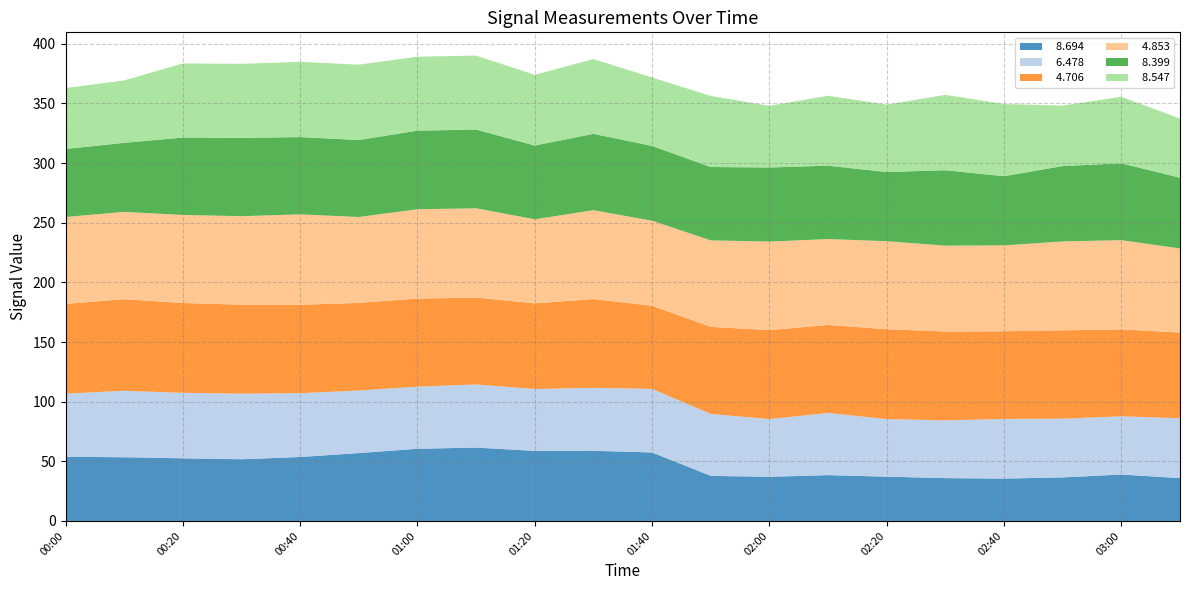

Reading left to right, list all the values displayed in this chart.

  8.694: 00:00=53.8	00:10=53.4	00:20=52.5	00:30=51.7	00:40=53.6	00:50=56.9	01:00=60.5	01:10=61.5	01:20=58.7	01:30=58.8	01:40=57.4	01:50=37.8	02:00=37.0	02:10=38.4	02:20=37.1	02:30=35.9	02:40=35.5	02:50=36.5	03:00=38.9	03:10=35.9
  6.478: 00:00=52.9	00:10=55.7	00:20=54.9	00:30=55.0	00:40=53.5	00:50=52.4	01:00=52.1	01:10=52.9	01:20=51.9	01:30=52.8	01:40=53.3	01:50=51.9	02:00=48.4	02:10=52.1	02:20=48.3	02:30=48.4	02:40=50.0	02:50=49.2	03:00=48.8	03:10=50.2
  4.706: 00:00=75.3	00:10=76.8	00:20=75.3	00:30=74.6	00:40=74.1	00:50=73.5	01:00=73.8	01:10=72.9	01:20=71.8	01:30=74.4	01:40=69.7	01:50=73.0	02:00=74.6	02:10=73.8	02:20=75.3	02:30=74.5	02:40=73.5	02:50=74.1	03:00=72.9	03:10=71.8
  4.853: 00:00=72.8	00:10=73.2	00:20=73.8	00:30=74.2	00:40=75.8	00:50=72.0	01:00=74.9	01:10=74.8	01:20=70.5	01:30=74.5	01:40=71.3	01:50=72.5	02:00=74.2	02:10=72.0	02:20=73.8	02:30=72.0	02:40=72.0	02:50=74.5	03:00=74.8	03:10=70.5
  8.399: 00:00=57.0	00:10=57.9	00:20=64.9	00:30=65.6	00:40=64.8	00:50=64.5	01:00=65.9	01:10=66.0	01:20=61.8	01:30=64.0	01:40=62.7	01:50=61.5	02:00=62.1	02:10=61.5	02:20=58.0	02:30=63.2	02:40=58.0	02:50=63.2	03:00=64.4	03:10=59.3
  8.547: 00:00=51.1	00:10=52.3	00:20=62.1	00:30=62.1	00:40=63.1	00:50=63.2	01:00=62.0	01:10=62.0	01:20=59.3	01:30=62.7	01:40=57.4	01:50=59.6	02:00=51.7	02:10=58.7	02:20=56.5	02:30=63.2	02:40=60.5	02:50=50.7	03:00=55.8	03:10=49.7